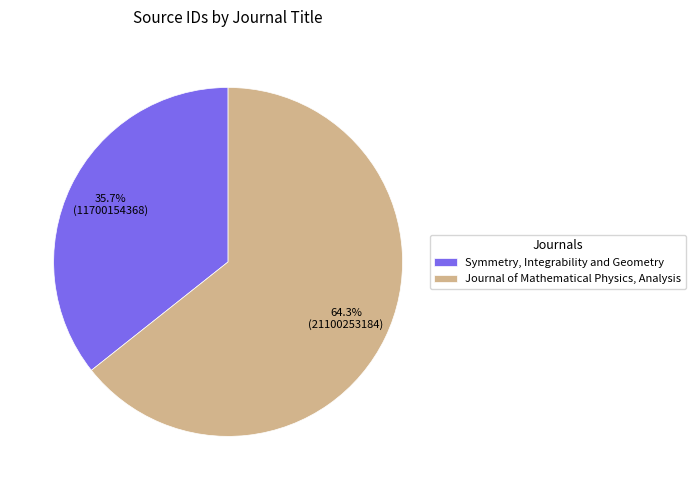

How much of the chart is everything except Symmetry, Integrability and Geometry?

64.3%